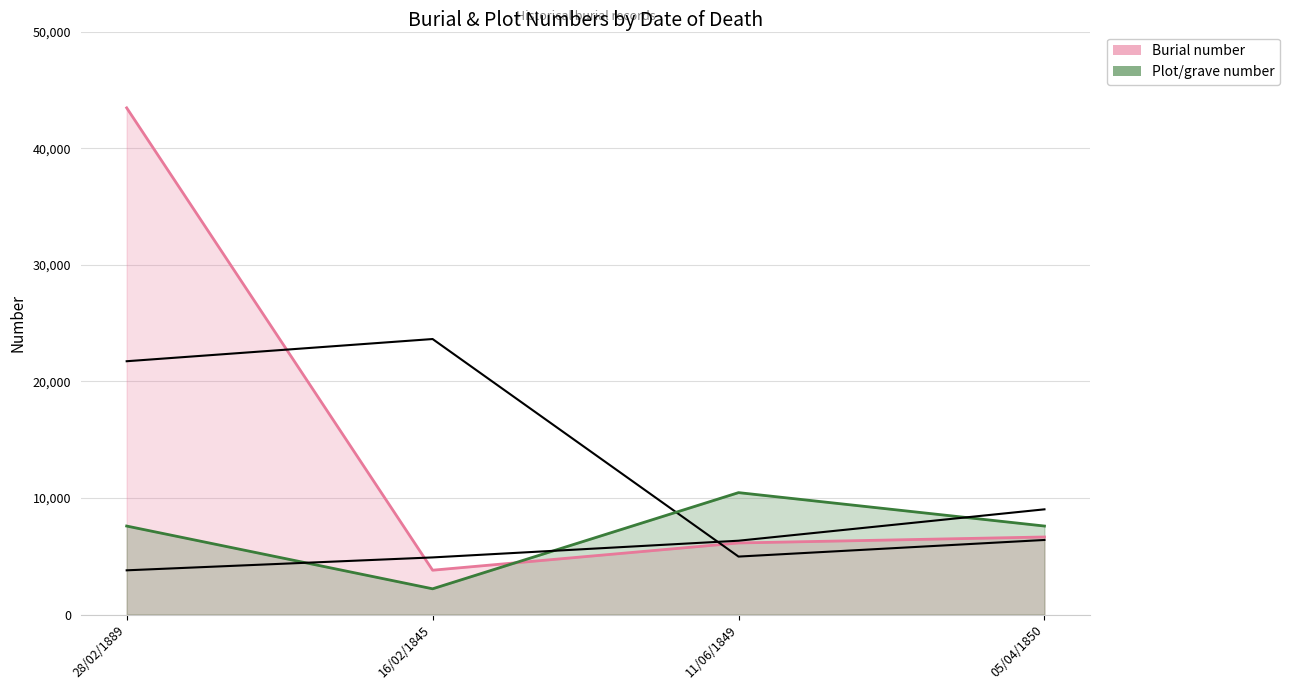

What is the lowest value of the Plot/grave number series?

2212